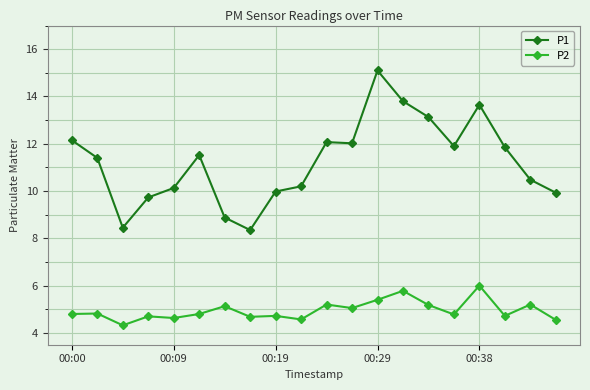

Which series has the largest total across all categories?

P1